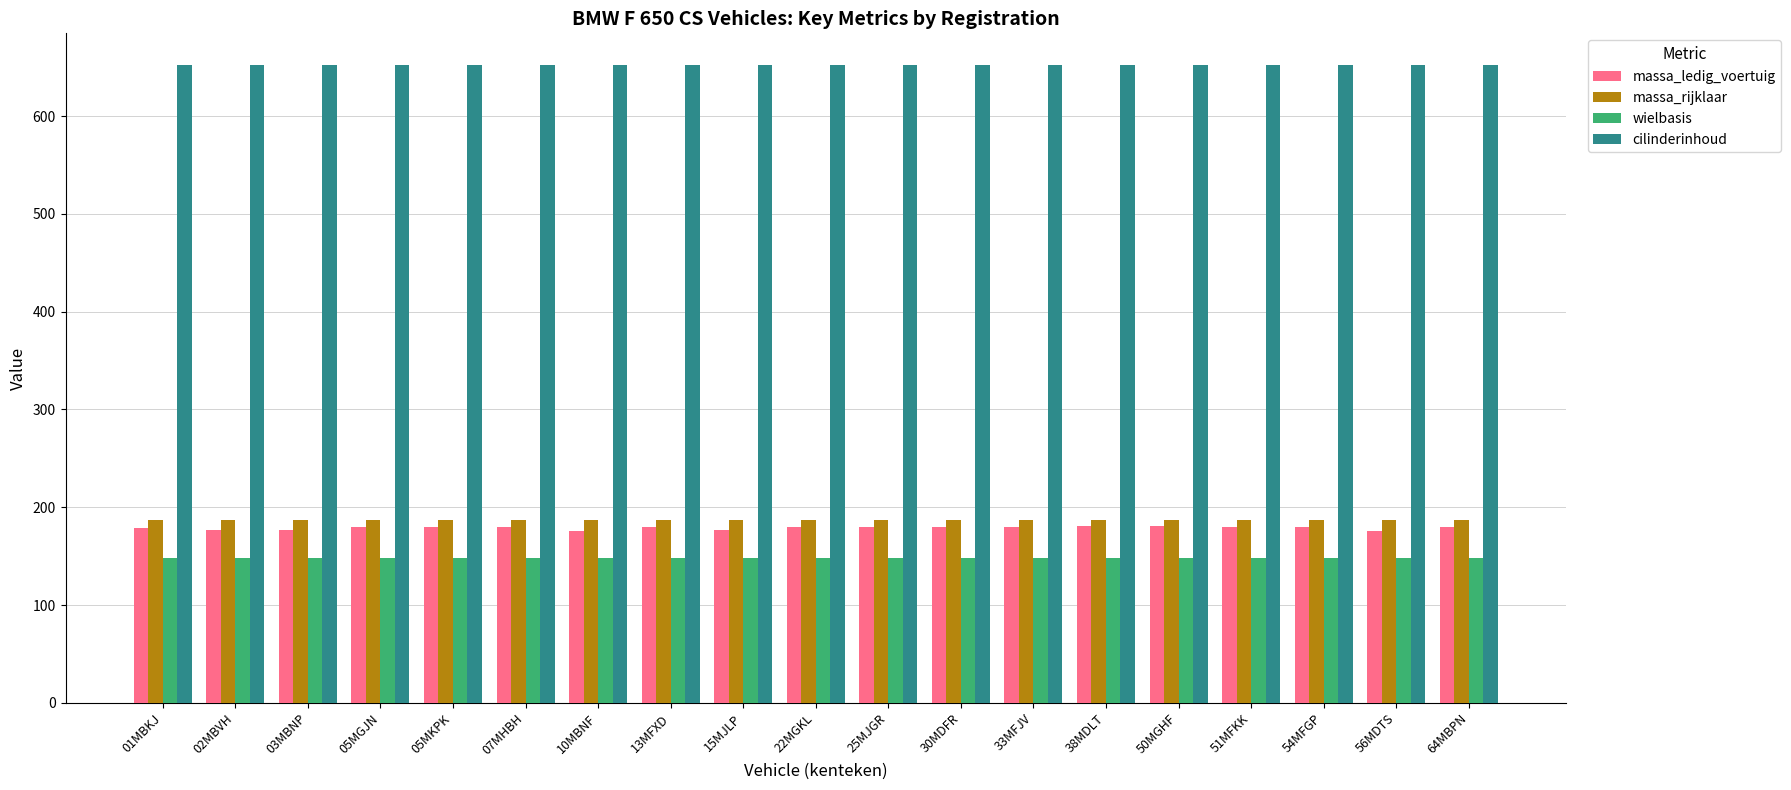

At how many categories does at least one series exceed 640?

19